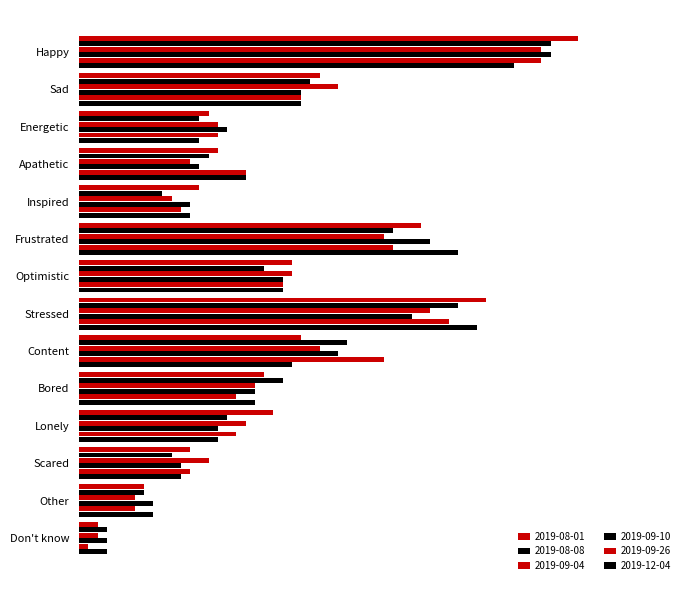

Is it true that 2019-09-10 equals 0.1 at Stressed?

False